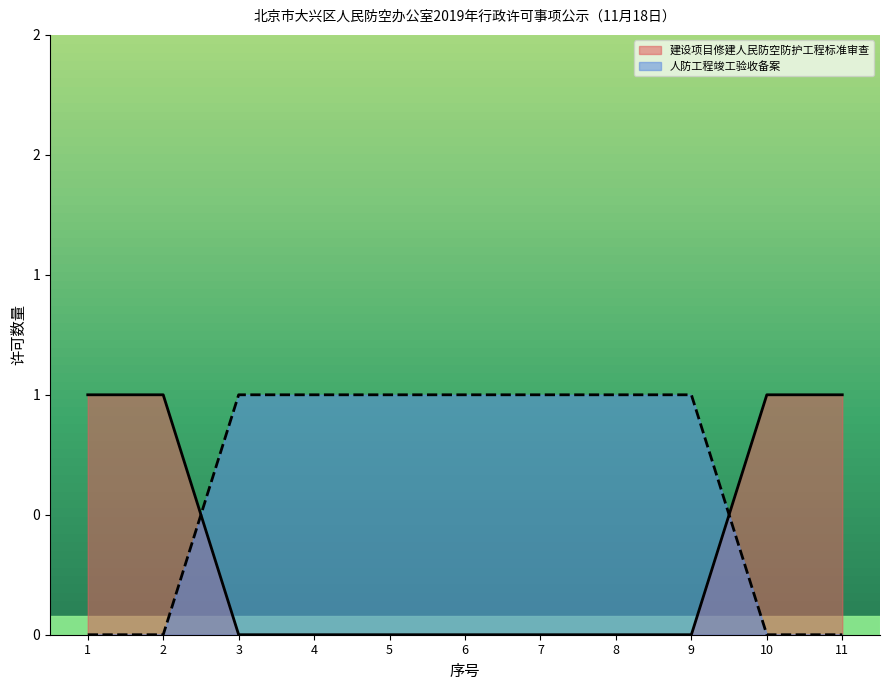

What is the difference between the highest and lowest values at 8?

1